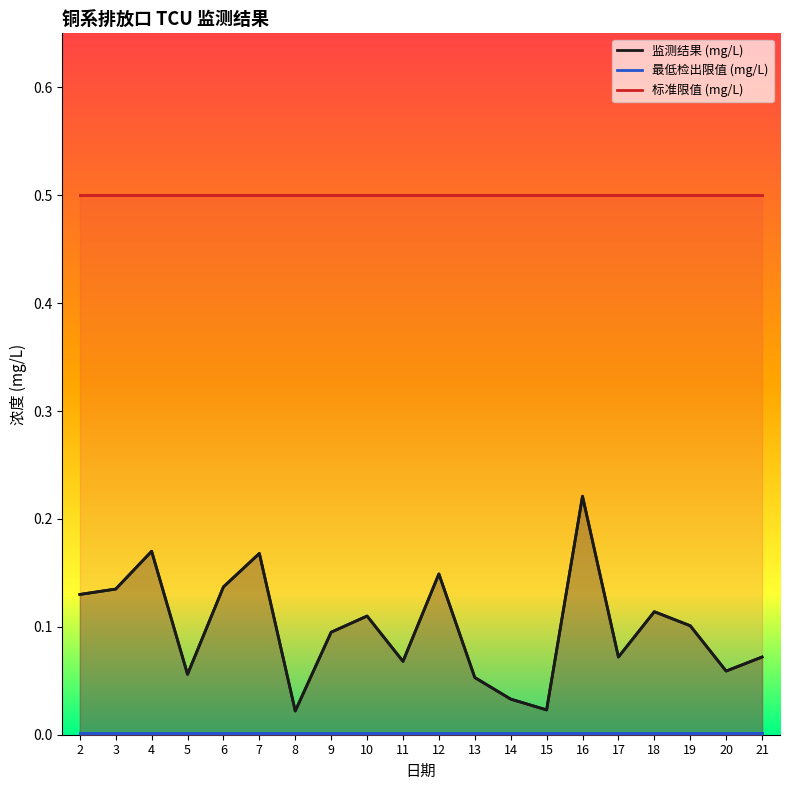

Does the chart have visible grid lines?

No